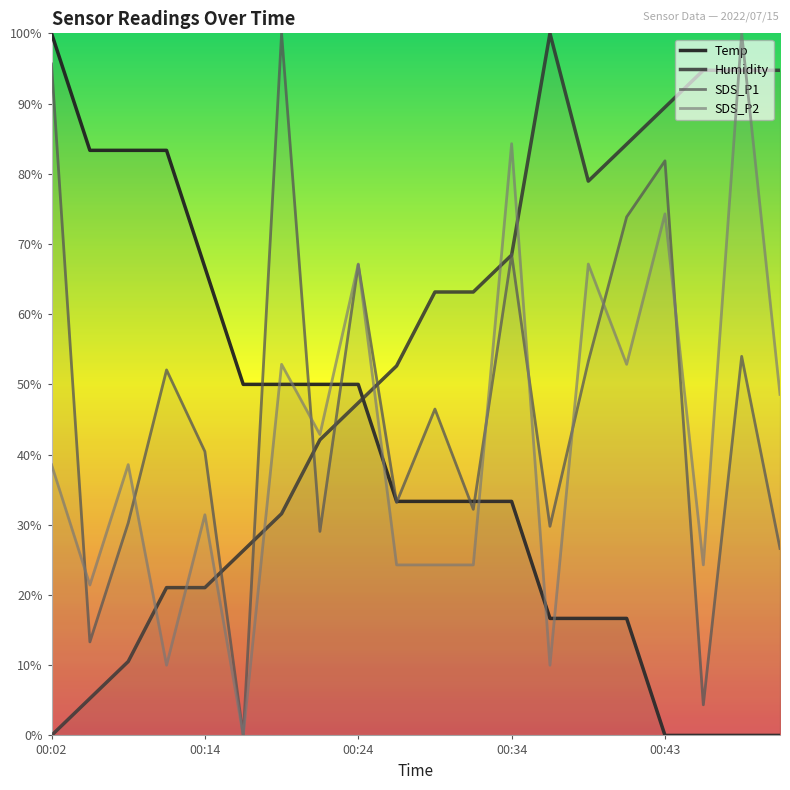

Which series has the largest total across all categories?

Humidity